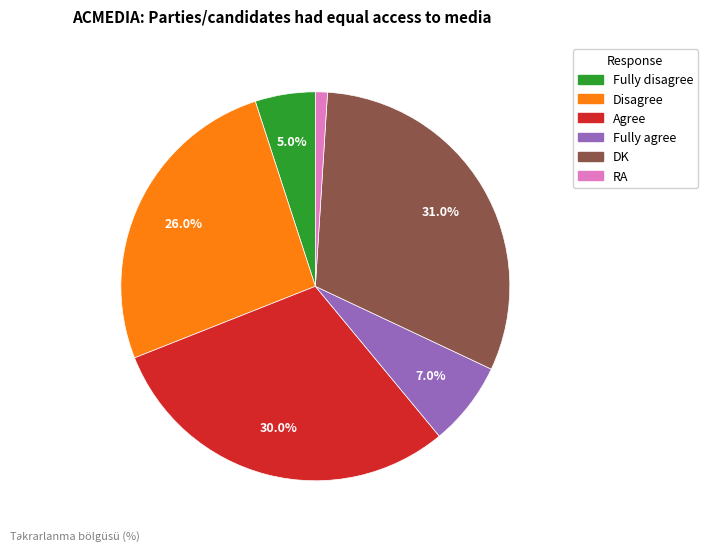

Count the number of slices in the pie.

6